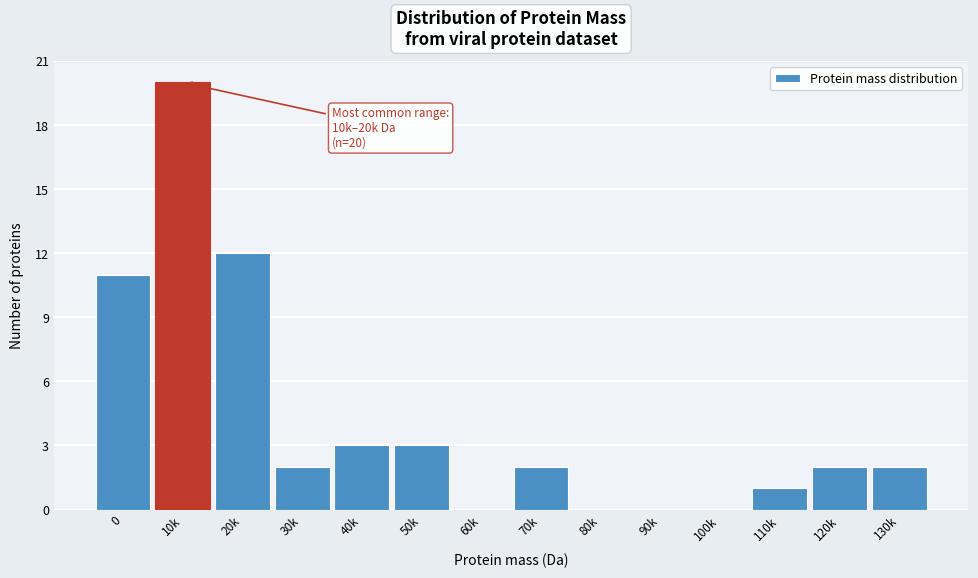

Reading left to right, what are all the values shown in this chart?

0=11	10k=20	20k=12	30k=2	40k=3	50k=3	60k=0	70k=2	80k=0	90k=0	100k=0	110k=1	120k=2	130k=2